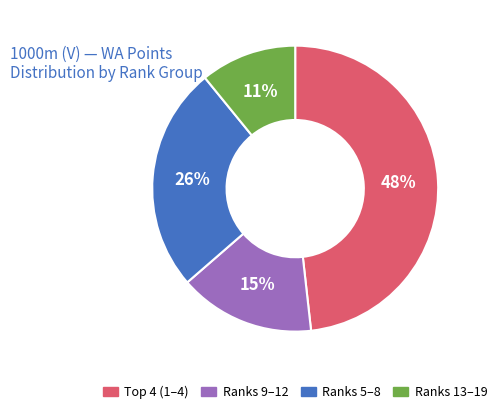

Which category has the biggest portion of the pie?

Top 4 (1–4)